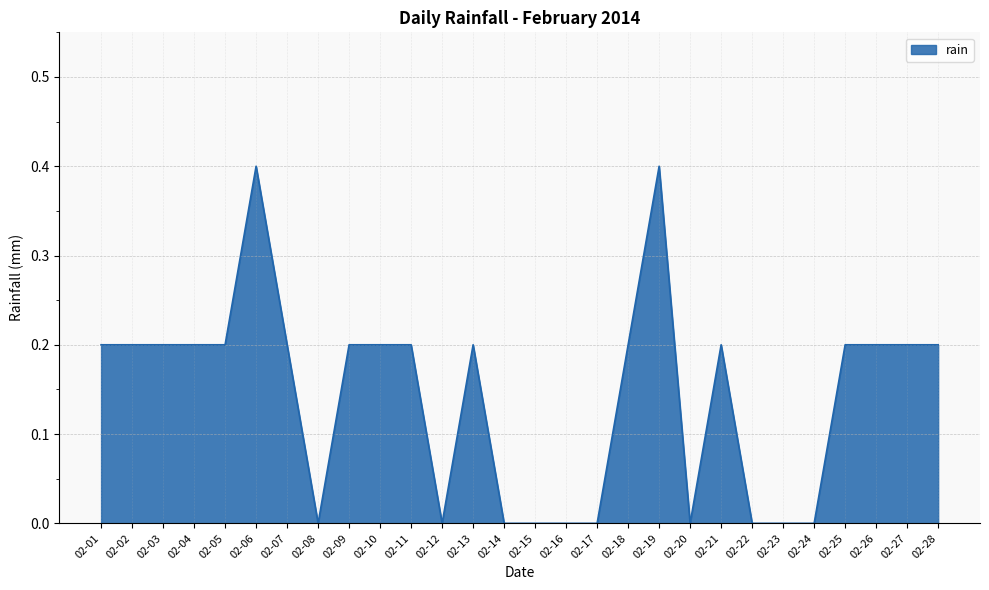

What is the change in value from 02-24 to 02-25?

+0.2